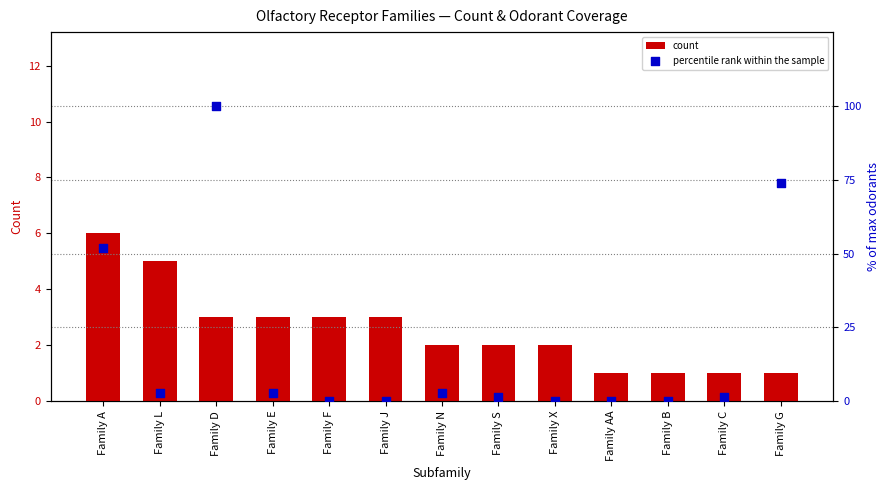

Is the value of percentile rank within the sample at Family AA greater than the value of count at Family A?

No